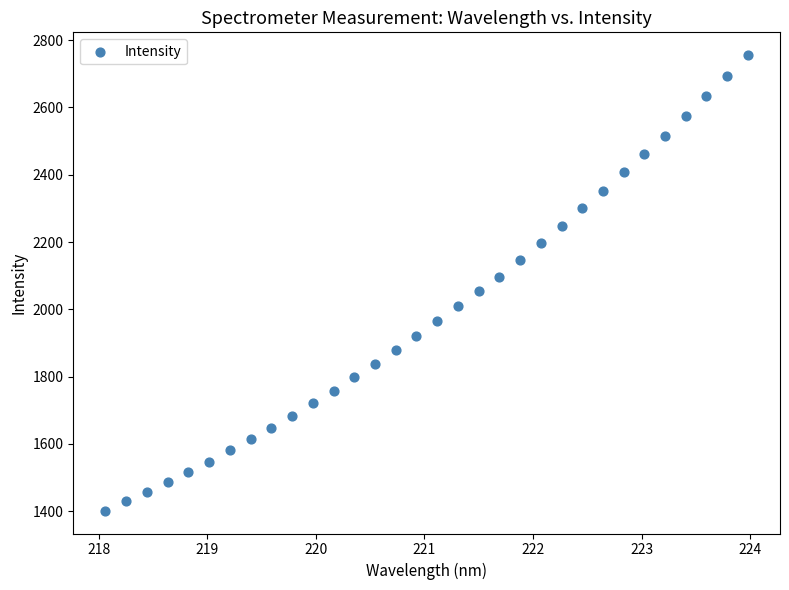

What is the range of Y values (max minus min)?

1353.8